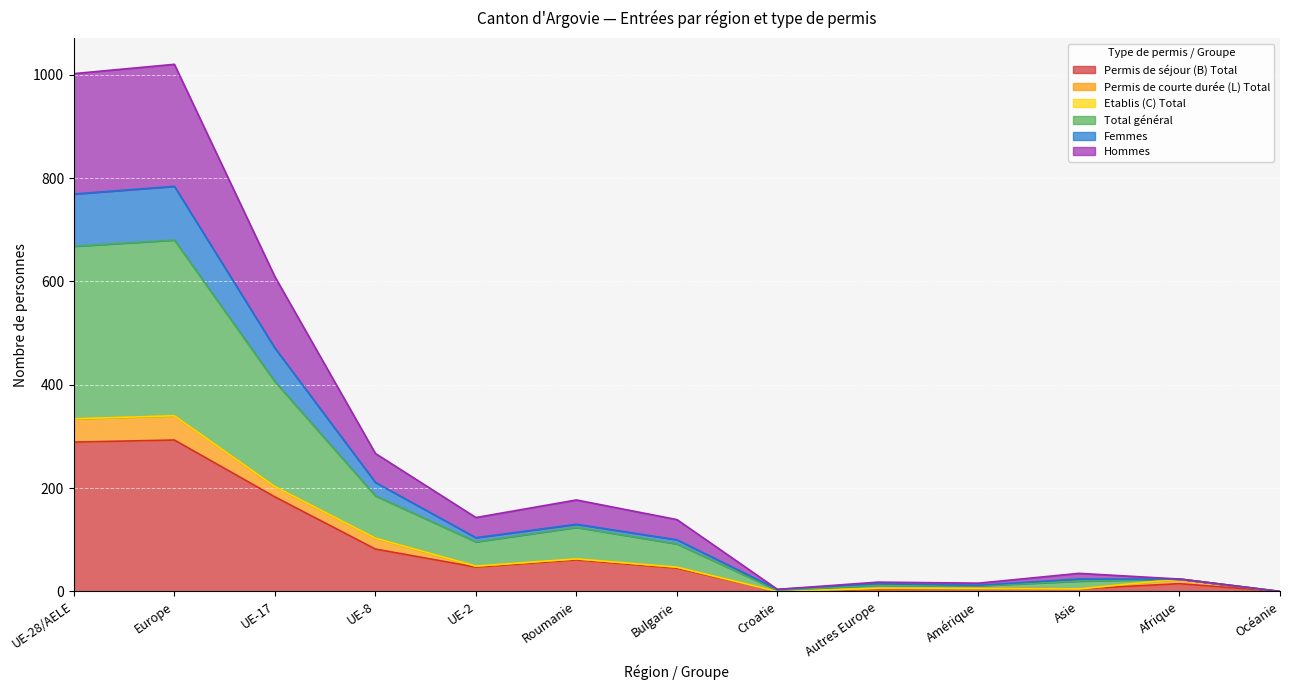

At which label does Permis de séjour (B) Total reach its minimum?

Croatie